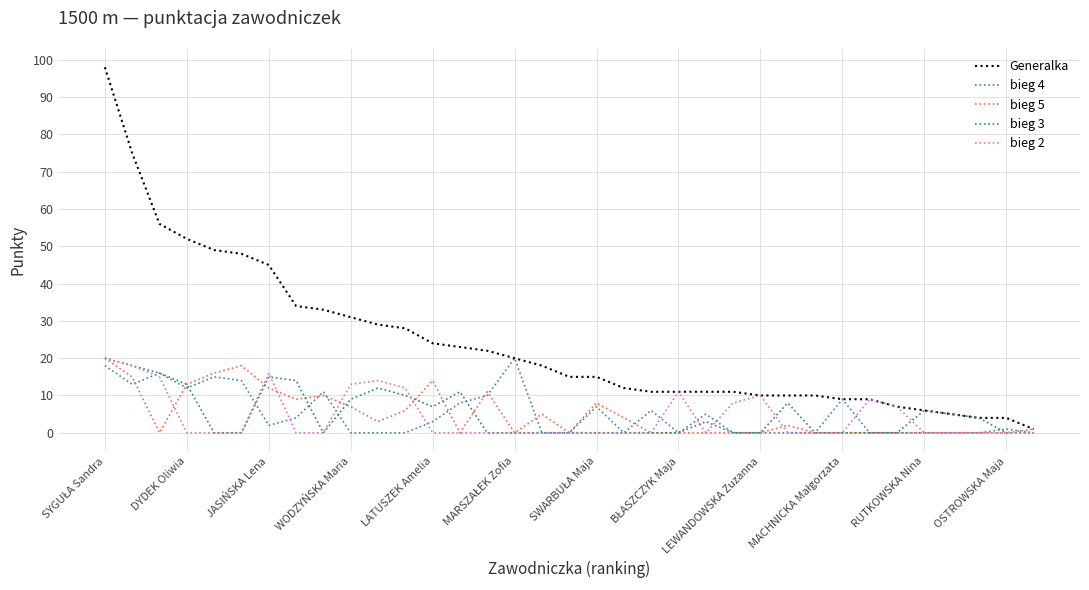

Which series has the largest total across all categories?

Generalka